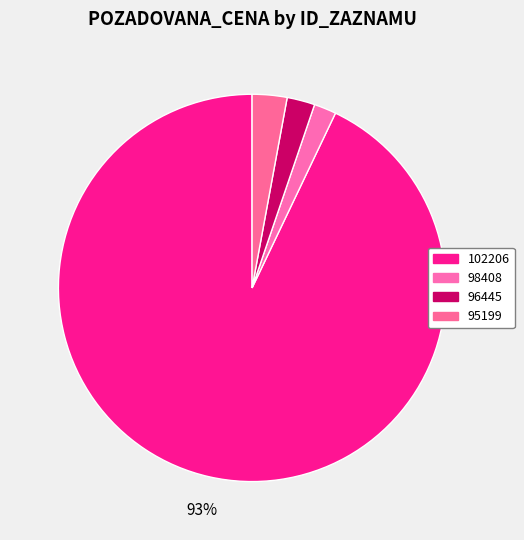

To the nearest percent, what is the combined percentage of 98408 and 102206?

95%